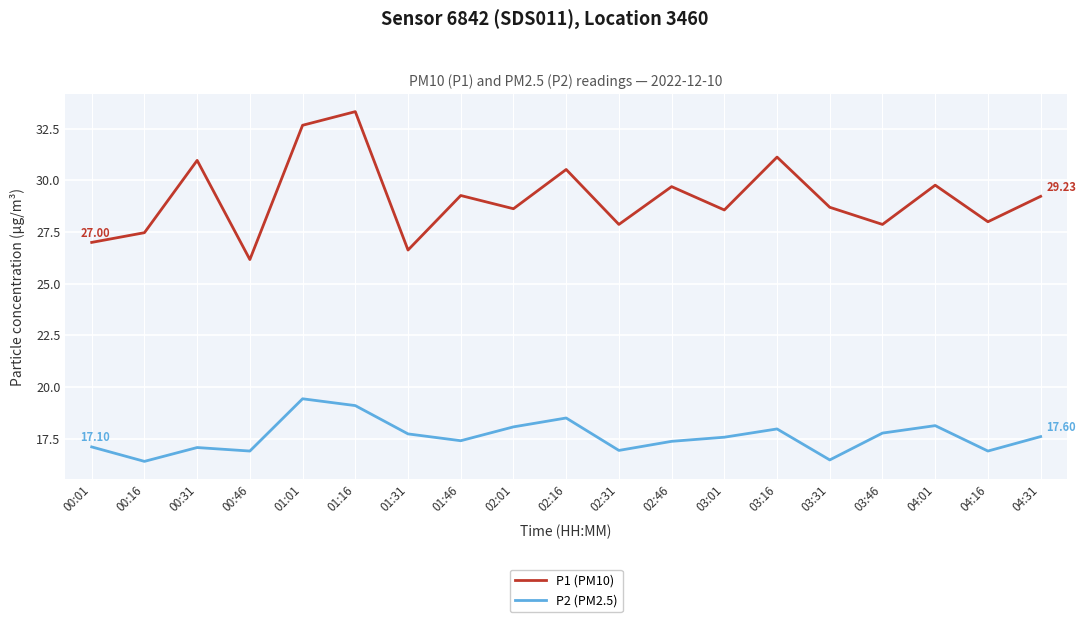

The value of P1 (PM10) at 00:01 is 27.0. True or false?

True